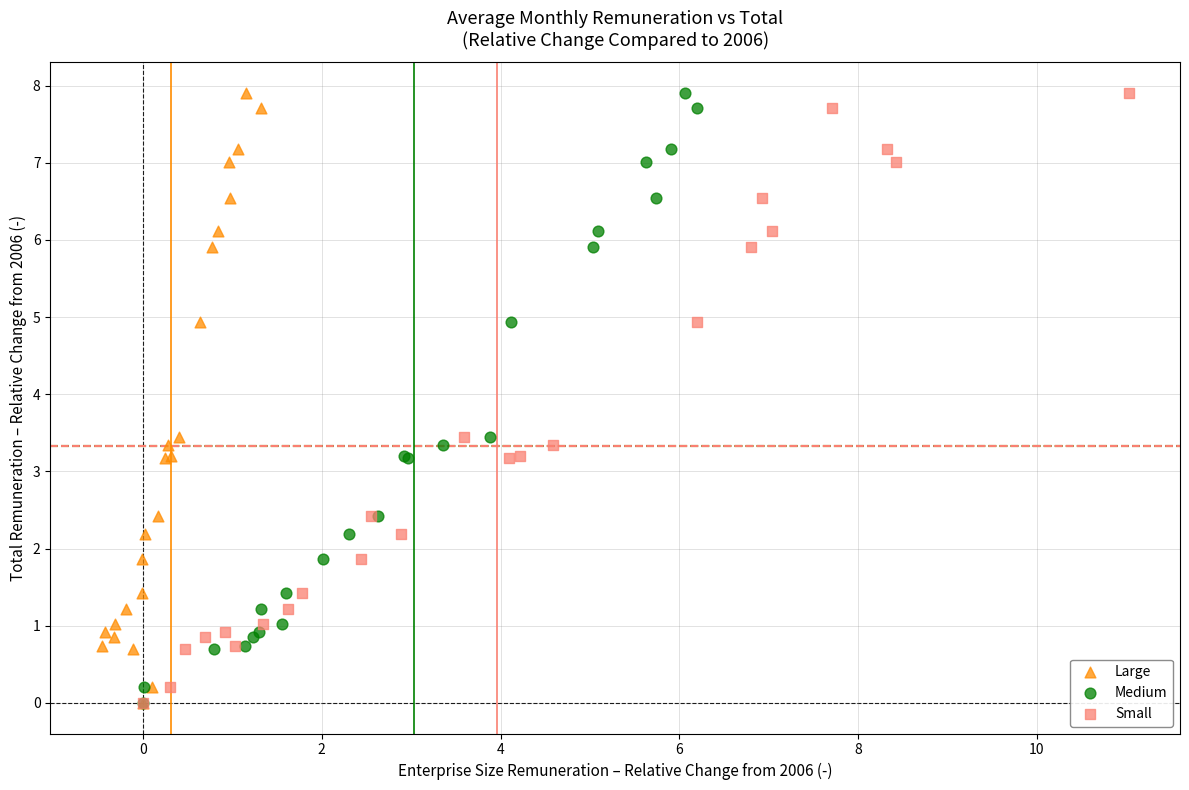

What are all the series names shown in the legend?

Large, Medium, Small